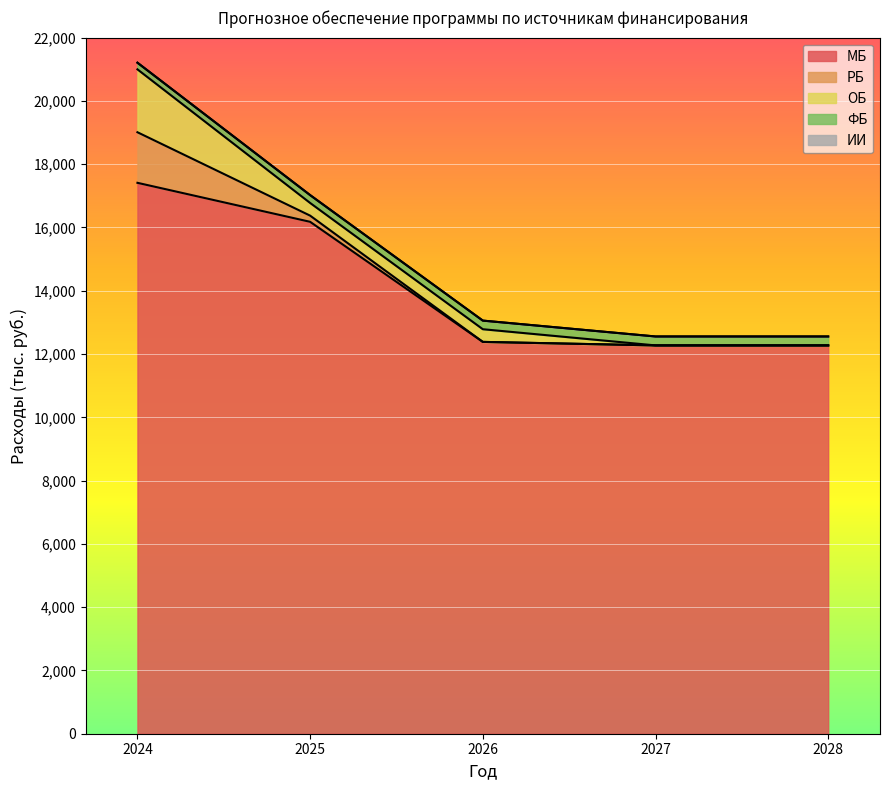

True or false: ИИ and МБ cross at least once.

False